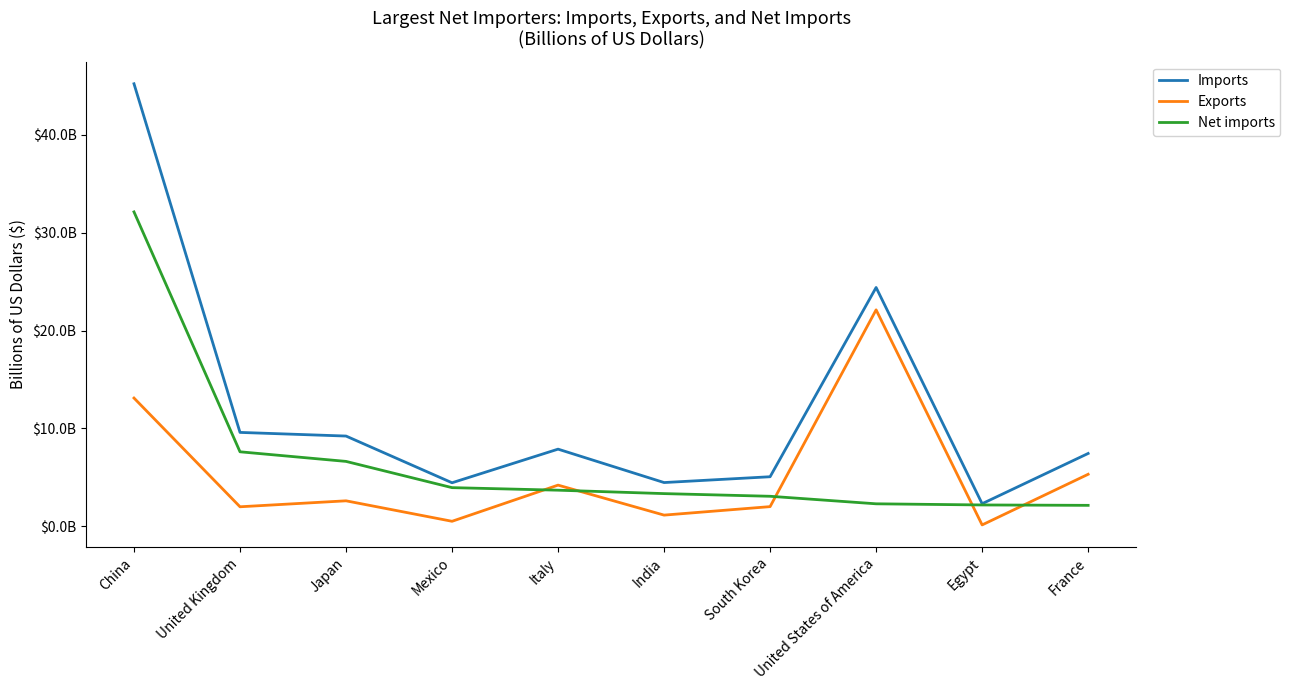

Where does the Exports series first go above 2?

China